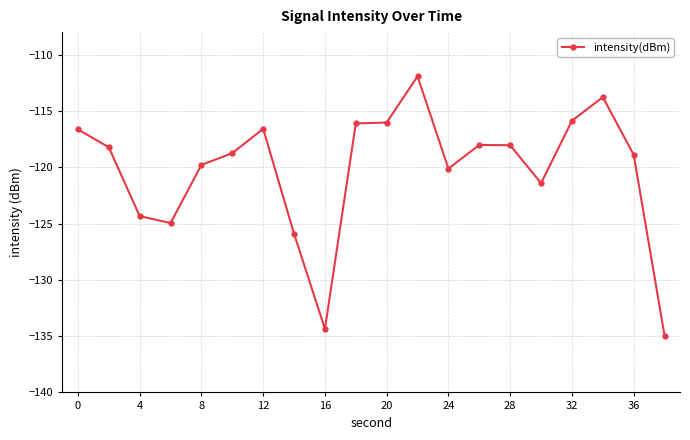

What is the value of the 17th point from the left?

-115.9